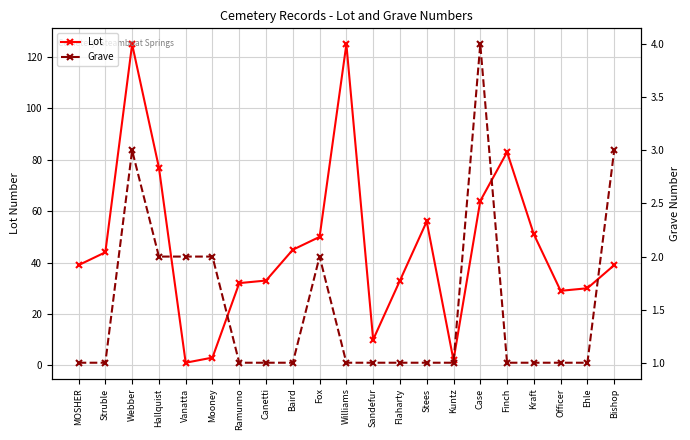

What is the value of the Grave point at the 17th from the left?

1